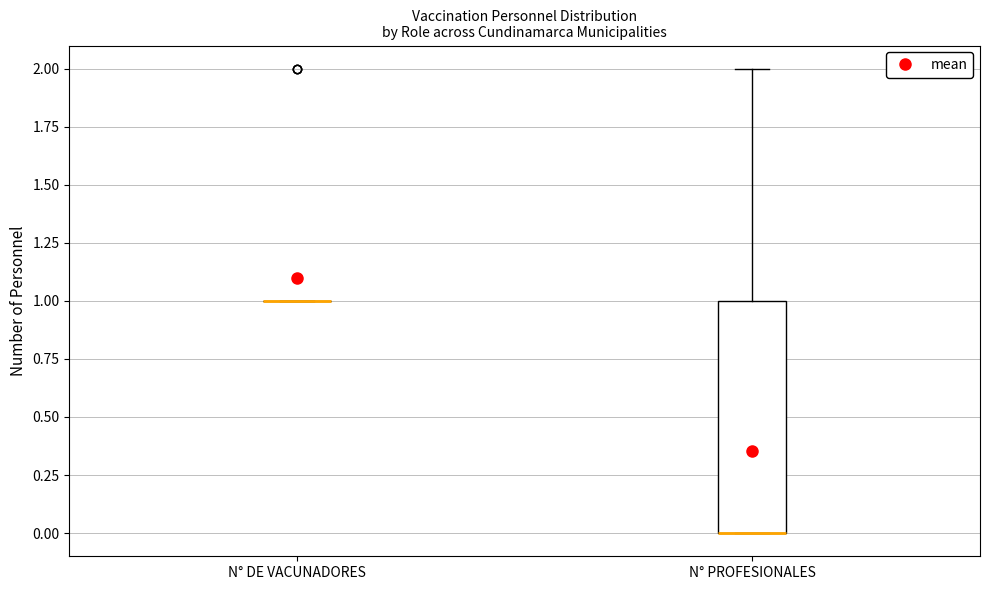

Comparing the boxes themselves (not the whiskers), which one is the tallest?

N° PROFESIONALES